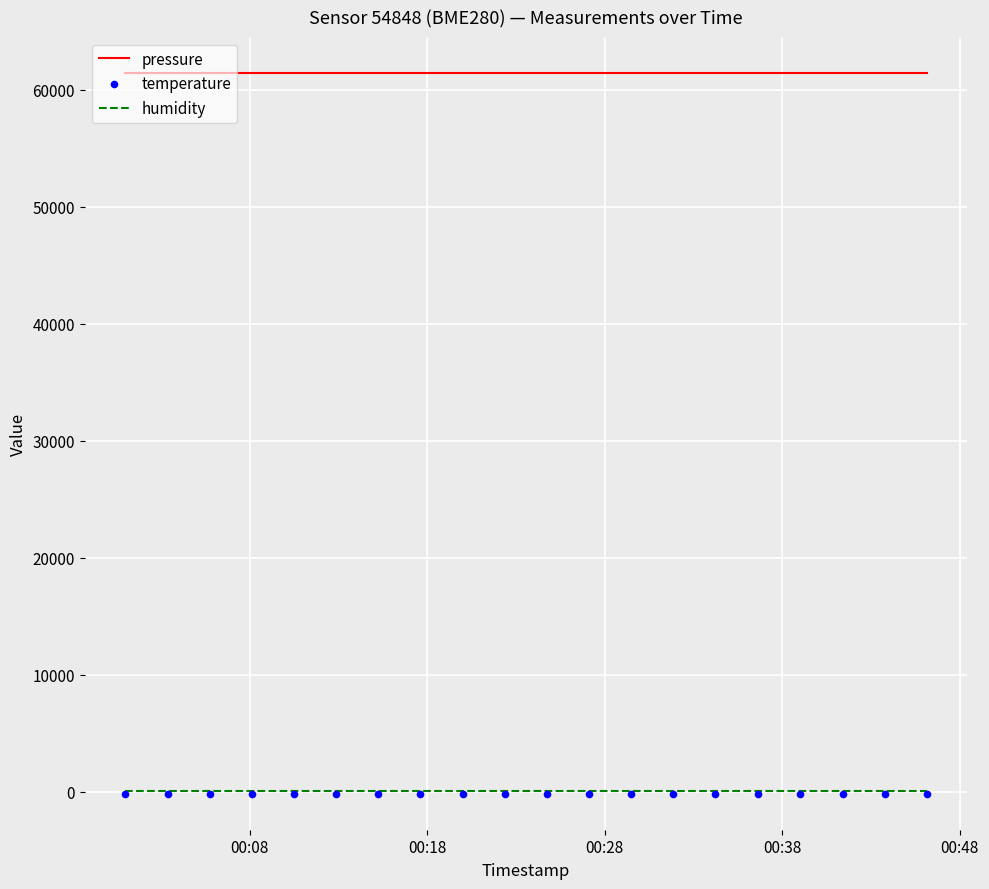

Which series has the largest total across all categories?

pressure